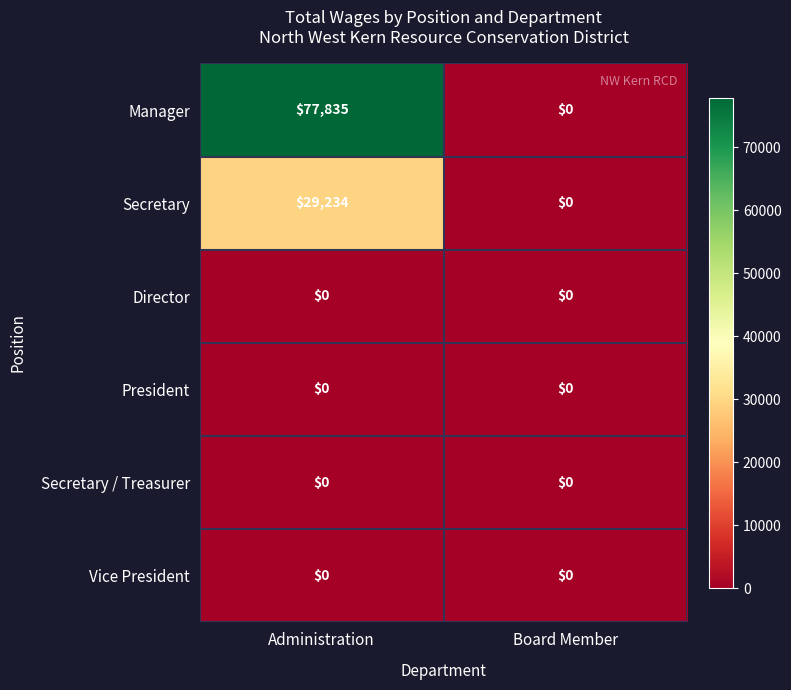

At which category is the sum across all series the highest?

Administration